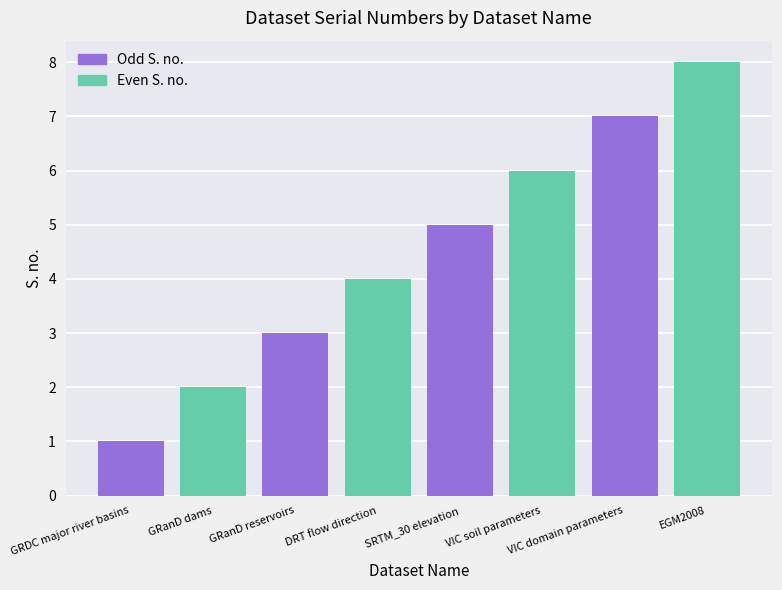

Reading left to right, transcribe all the data shown in this chart.

GRDC major river basins=1	GRanD dams=2	GRanD reservoirs=3	DRT flow direction=4	SRTM_30 elevation=5	VIC soil parameters=6	VIC domain parameters=7	EGM2008=8